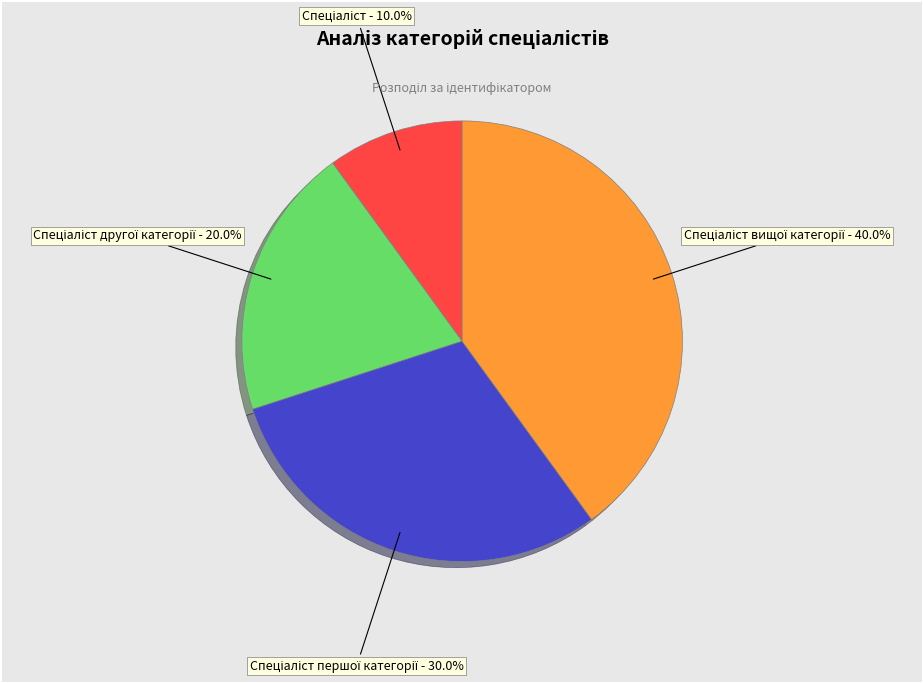

Is there any slice that represents more than half of the pie?

No